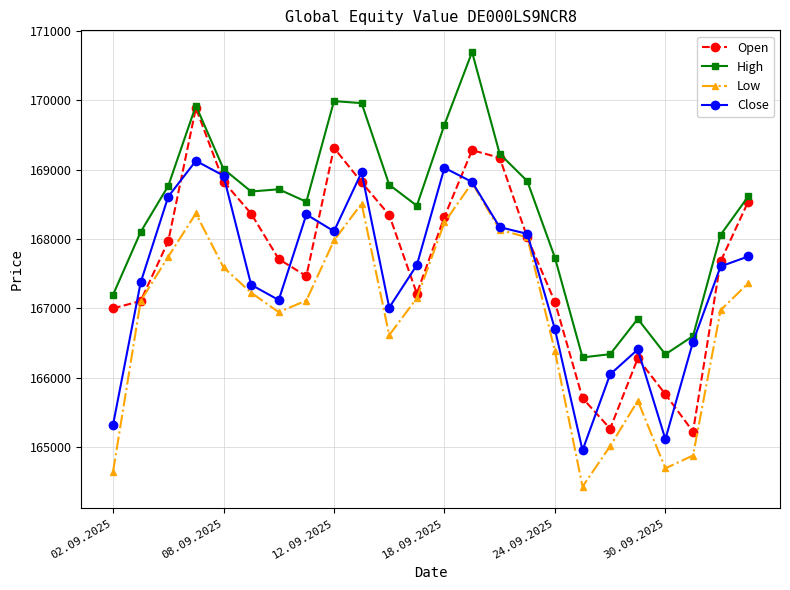

What is the value of the Low point at the 13th from the left?

168240